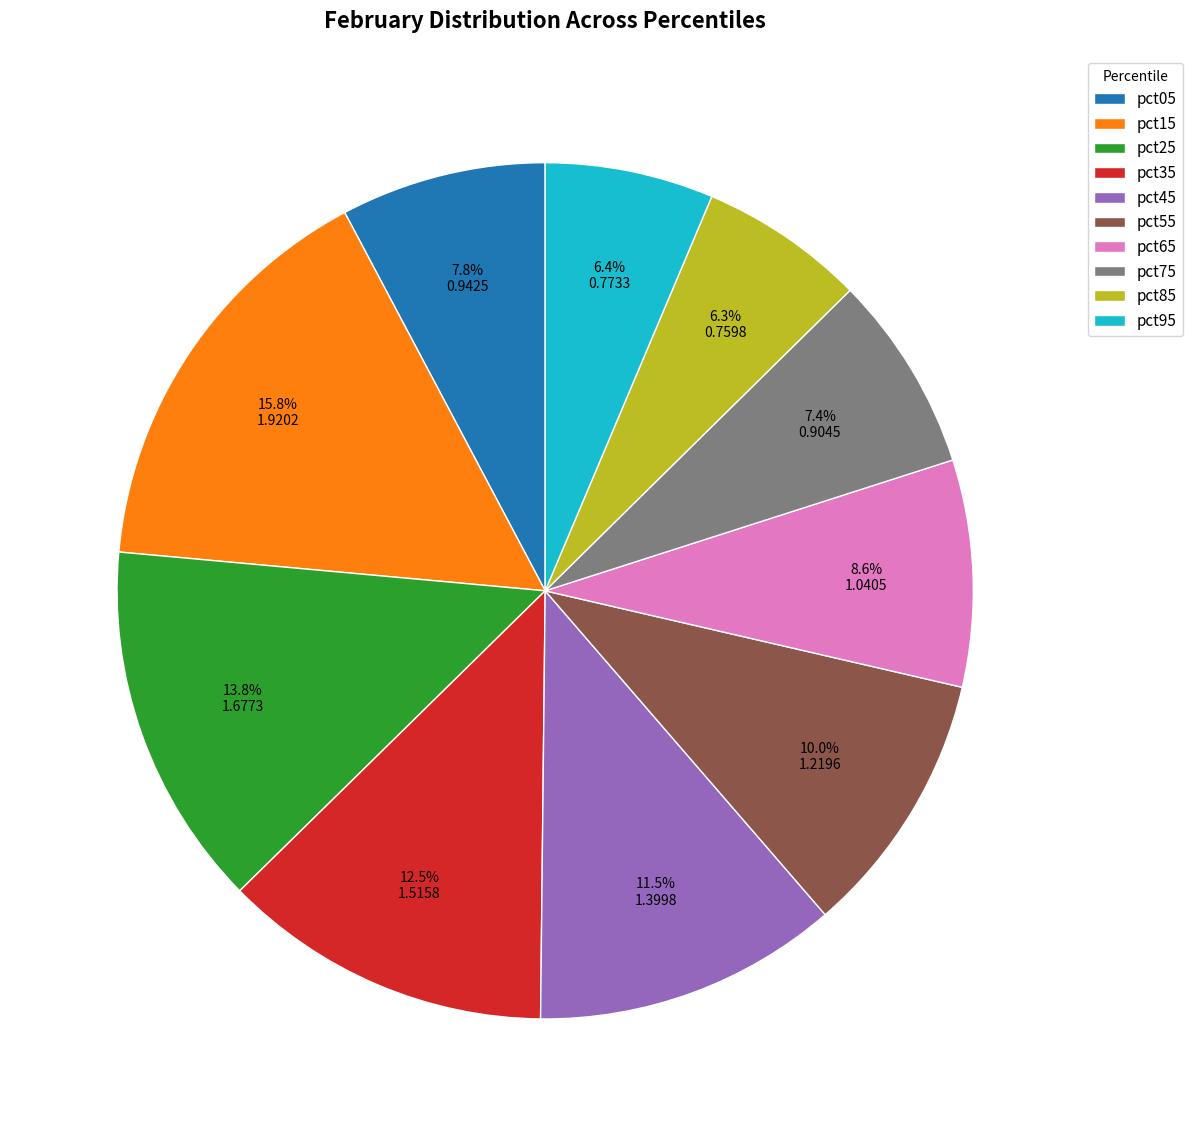

To the nearest percent, what is the average slice percentage?

10%